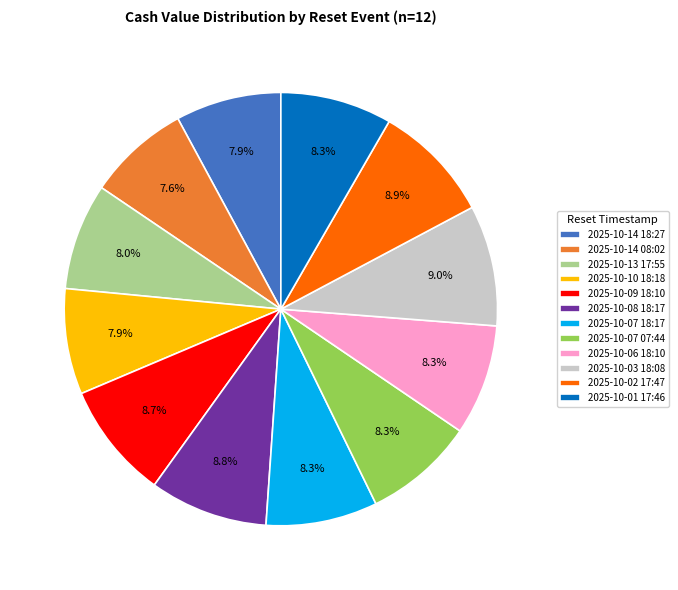

Does any single category account for the majority?

No